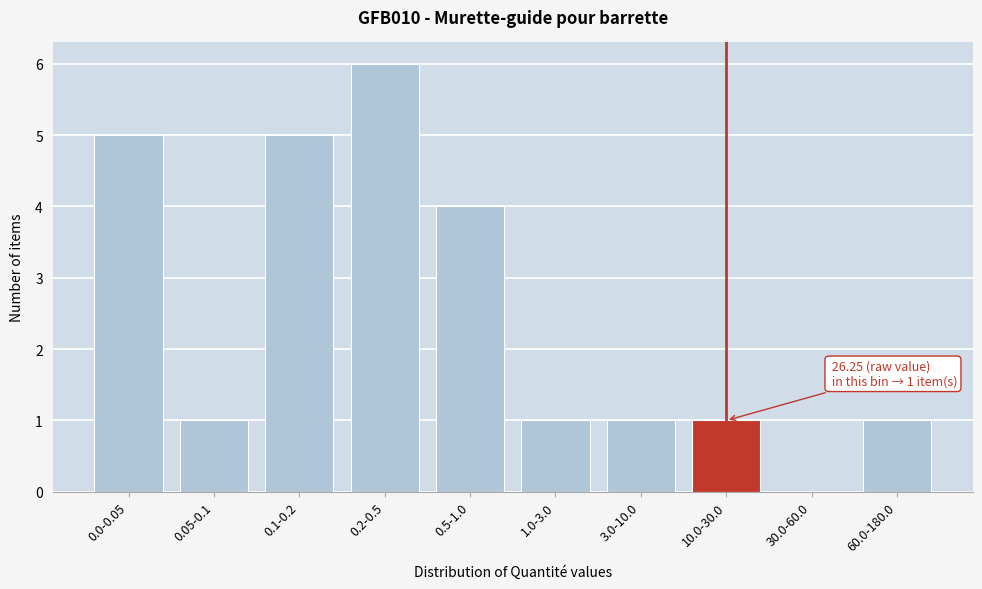

Reading right to left, list all the values displayed in this chart.

60.0-180.0=1	30.0-60.0=0	10.0-30.0=1	3.0-10.0=1	1.0-3.0=1	0.5-1.0=4	0.2-0.5=6	0.1-0.2=5	0.05-0.1=1	0.0-0.05=5